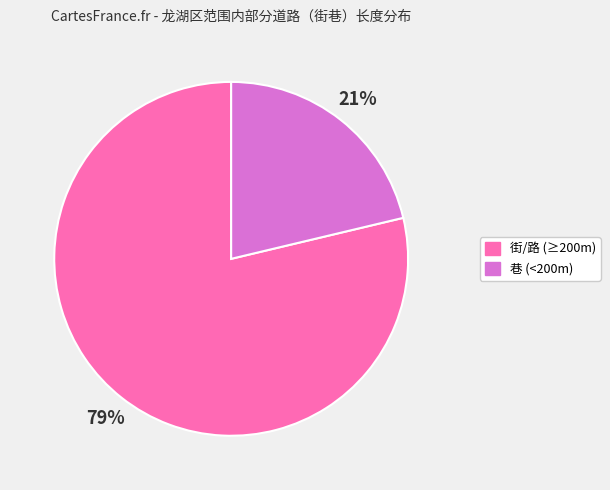

Does any single category account for the majority?

Yes